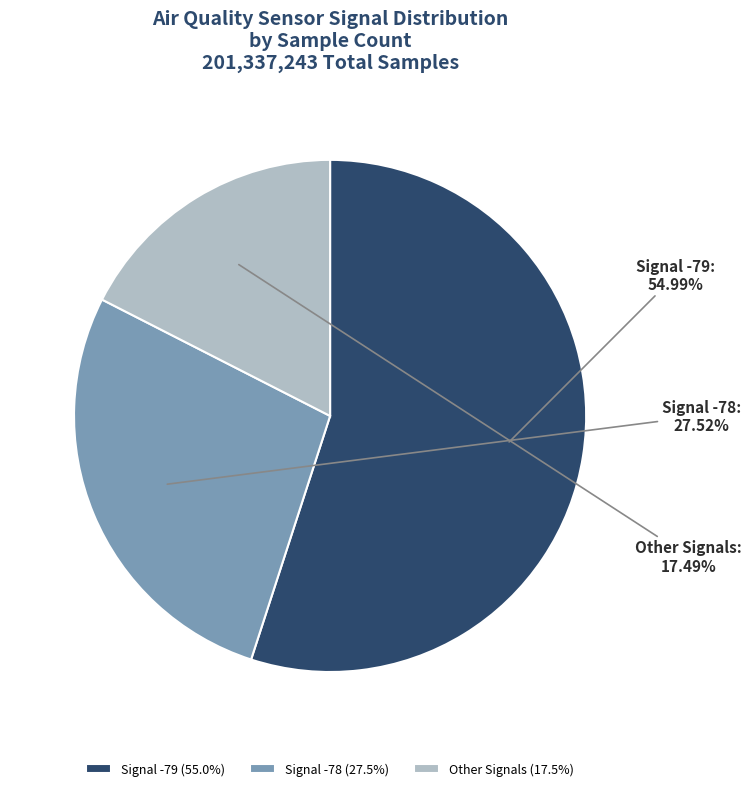

Approximately how many times larger is the value at Other Signals compared to Signal -79?

0.3